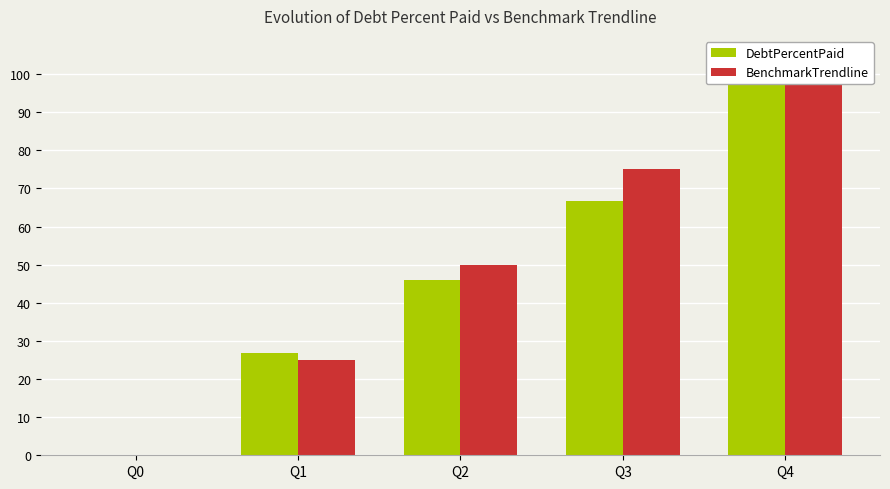

Are the bars grouped side by side (vs. stacked)?

Yes